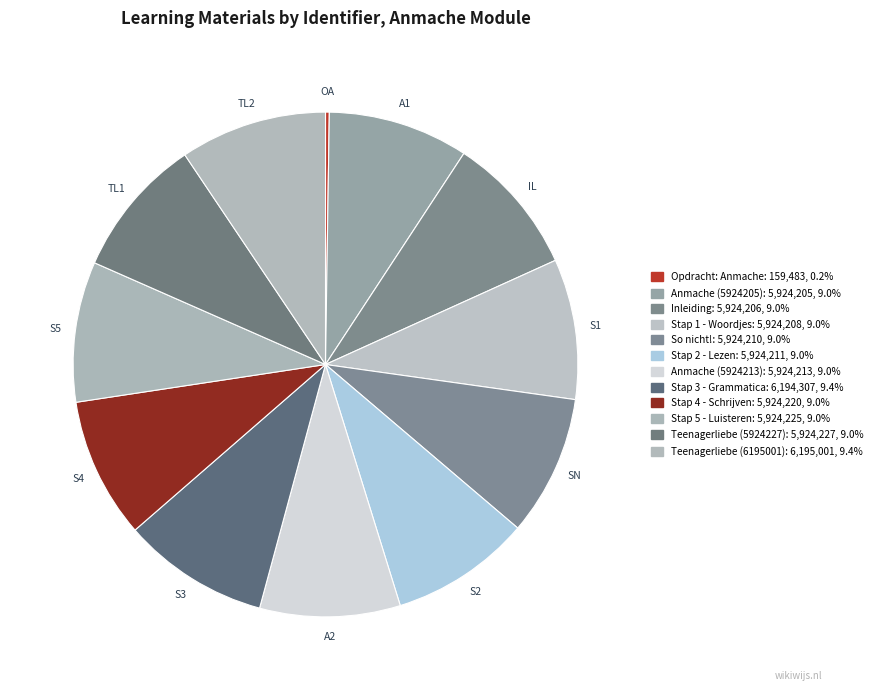

To the nearest percent, what is the difference between the largest and smallest slice percentages?

9%